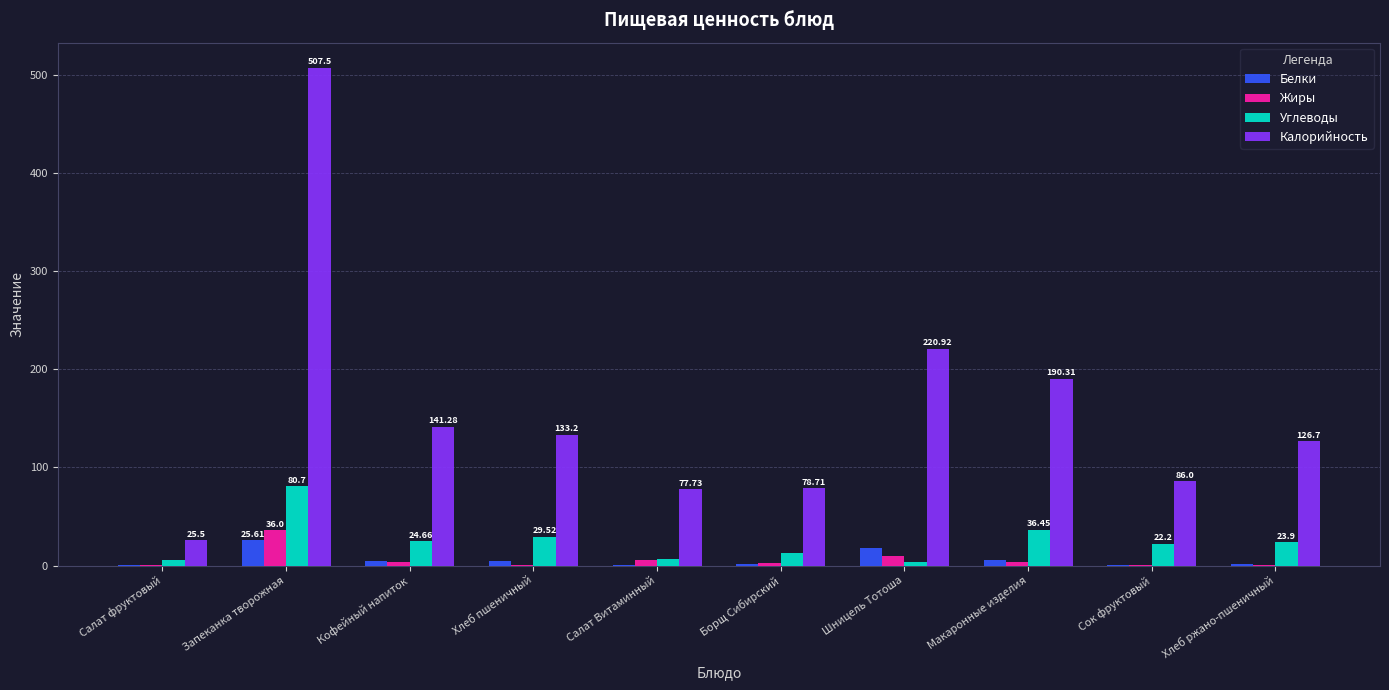

What is the maximum value for Белки?

25.6